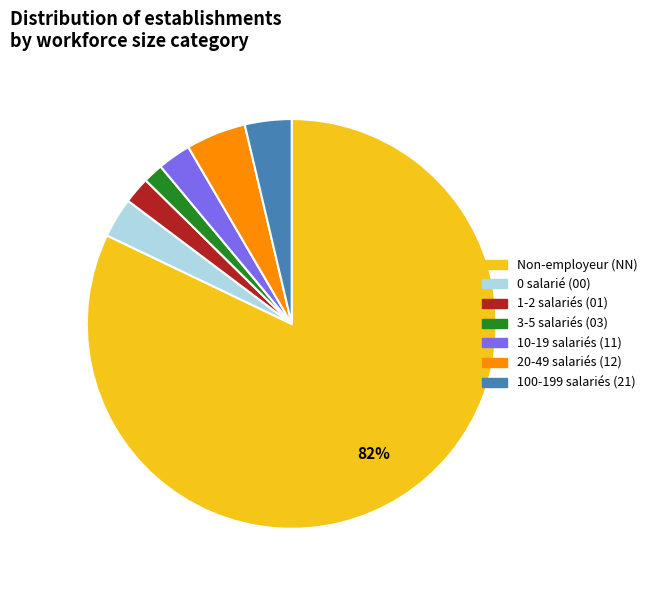

To the nearest percent, what is the average slice percentage?

14%